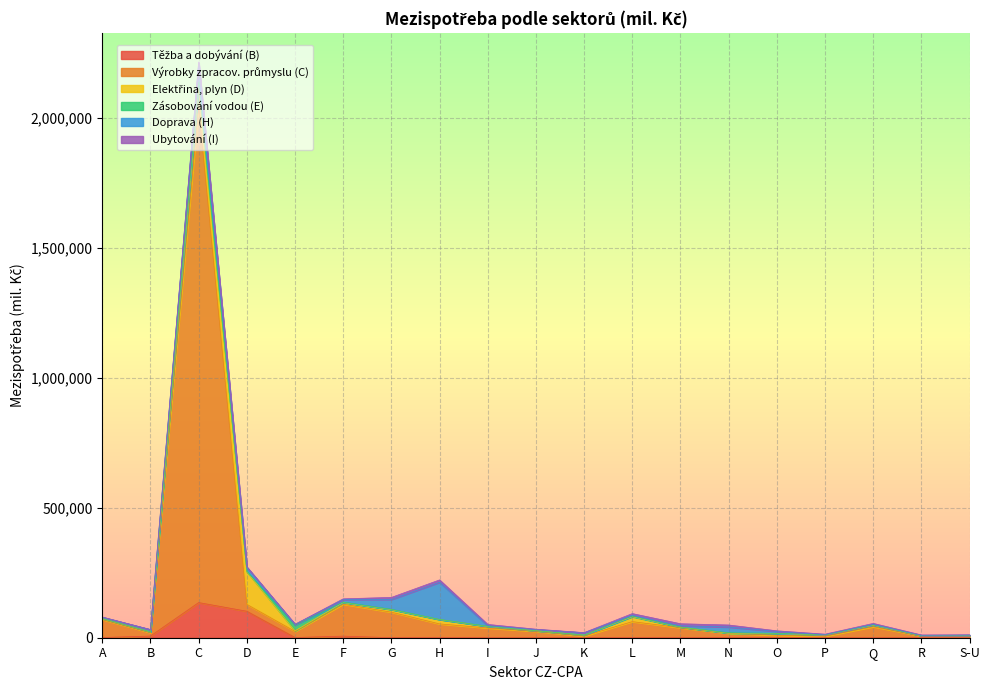

True or false: Elektřina, plyn (D) has a value of 5849 at I.

True